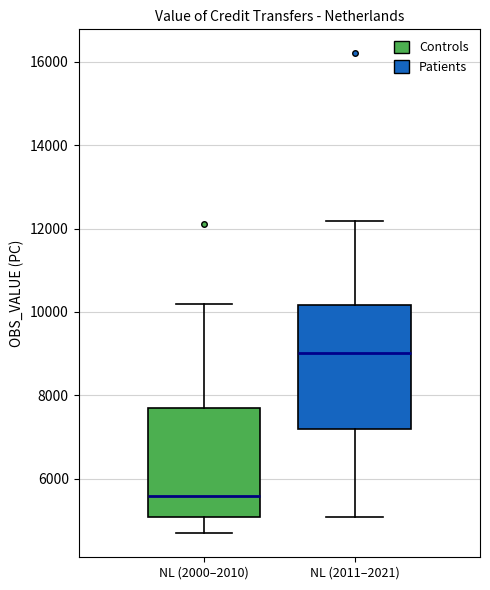

Reading left to right, transcribe this box plot: for each box, give where its median line is, the range the box spans, and where its two whiskers end, as read against the y-axis. The values are not printed on the chart, so give them approximately, as read against the axis.

NL (2000–2010): median 5600, box 5000 to 7800, whiskers 4600 to 10200
NL (2011–2021): median 9000, box 7200 to 10200, whiskers 5000 to 12200